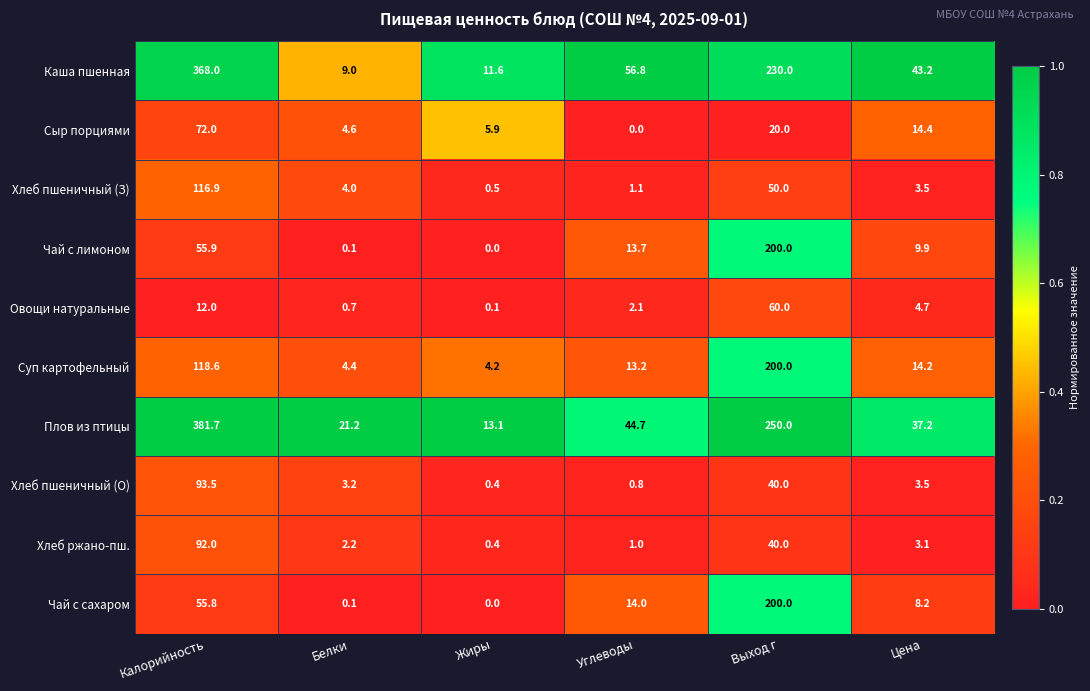

Which series changed the most between Жиры and Углеводы?

Каша пшенная